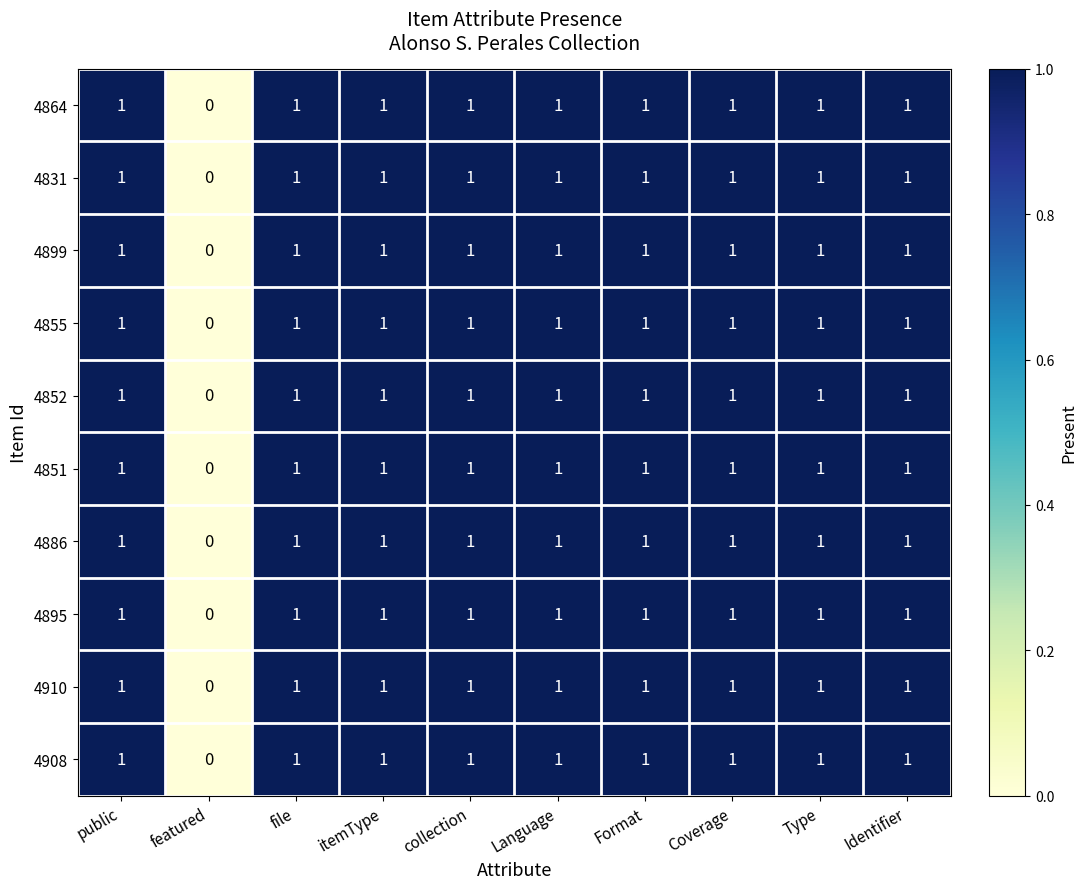

How many values in 4855 are above zero?

9